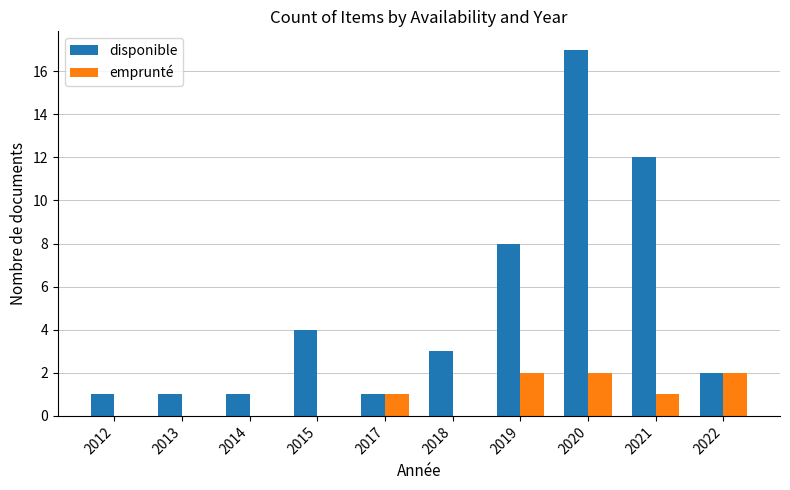

Read the disponible value at 2021.

12